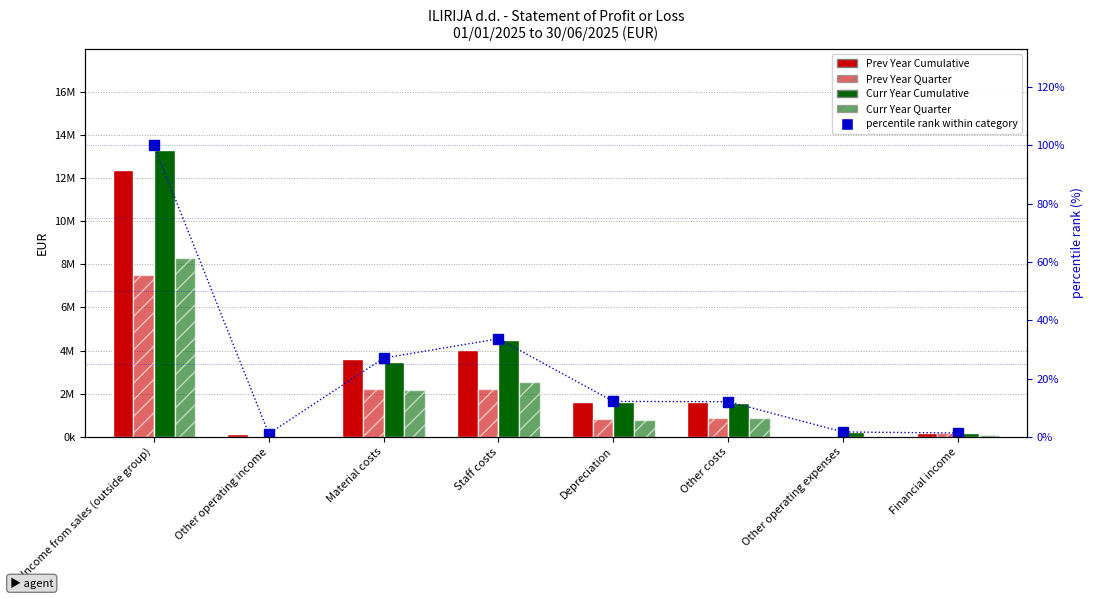

What position from the right is Income from sales (outside group)?

8